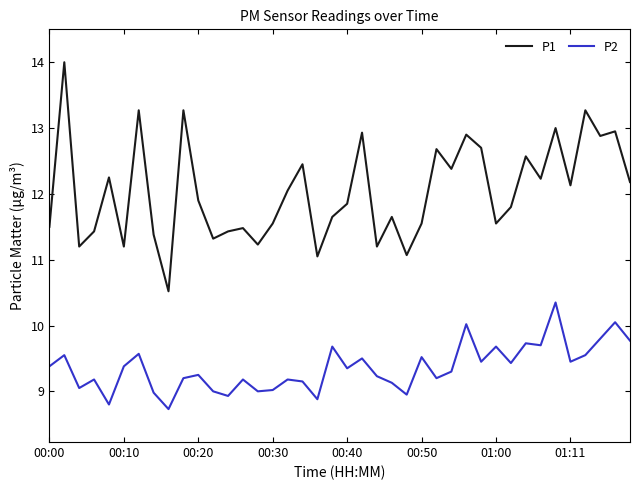

List the series in order of their overall mean, lowest first.

P2, P1